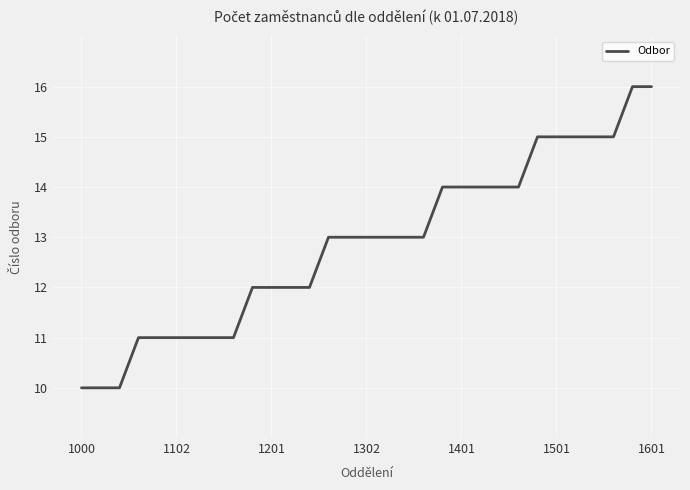

What is the average value?

13